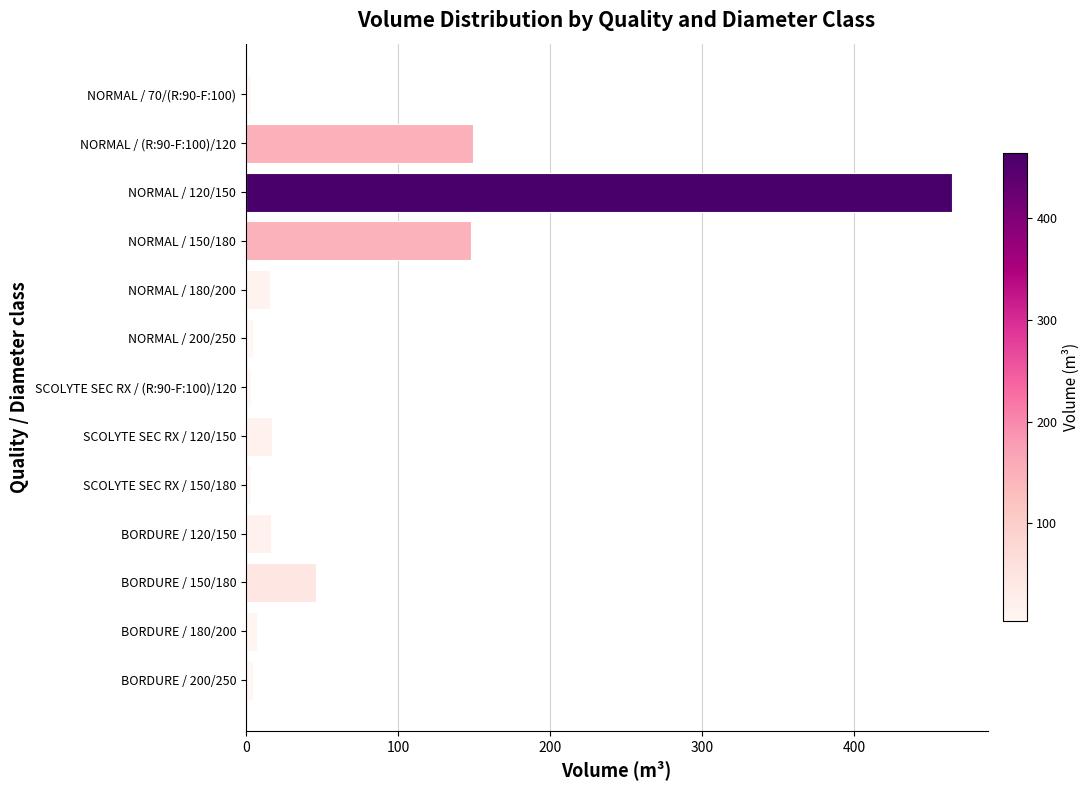

What is the difference between the maximum and minimum values?

461.1